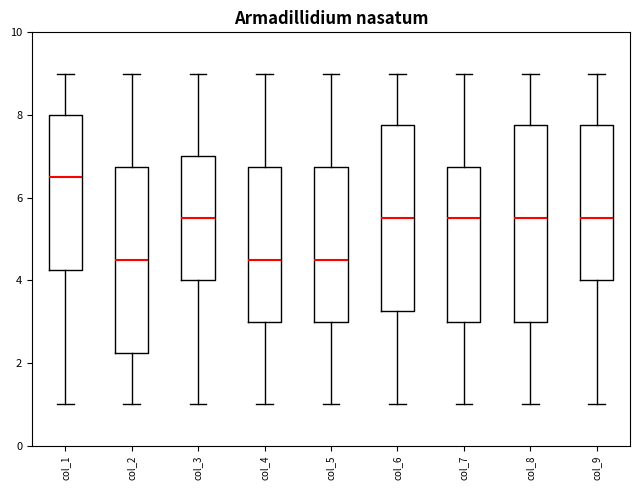

Reading left to right, read every box against the y-axis: the position of its median line, the range the box covers, and the ends of its whiskers. The values are not printed on the chart, so give them approximately, as read against the axis.

col_1: median 6.6, box 4.2 to 8.0, whiskers 1.0 to 9.0
col_2: median 4.6, box 2.2 to 6.8, whiskers 1.0 to 9.0
col_3: median 5.6, box 4.0 to 7.0, whiskers 1.0 to 9.0
col_4: median 4.6, box 3.0 to 6.8, whiskers 1.0 to 9.0
col_5: median 4.6, box 3.0 to 6.8, whiskers 1.0 to 9.0
col_6: median 5.6, box 3.2 to 7.8, whiskers 1.0 to 9.0
col_7: median 5.6, box 3.0 to 6.8, whiskers 1.0 to 9.0
col_8: median 5.6, box 3.0 to 7.8, whiskers 1.0 to 9.0
col_9: median 5.6, box 4.0 to 7.8, whiskers 1.0 to 9.0